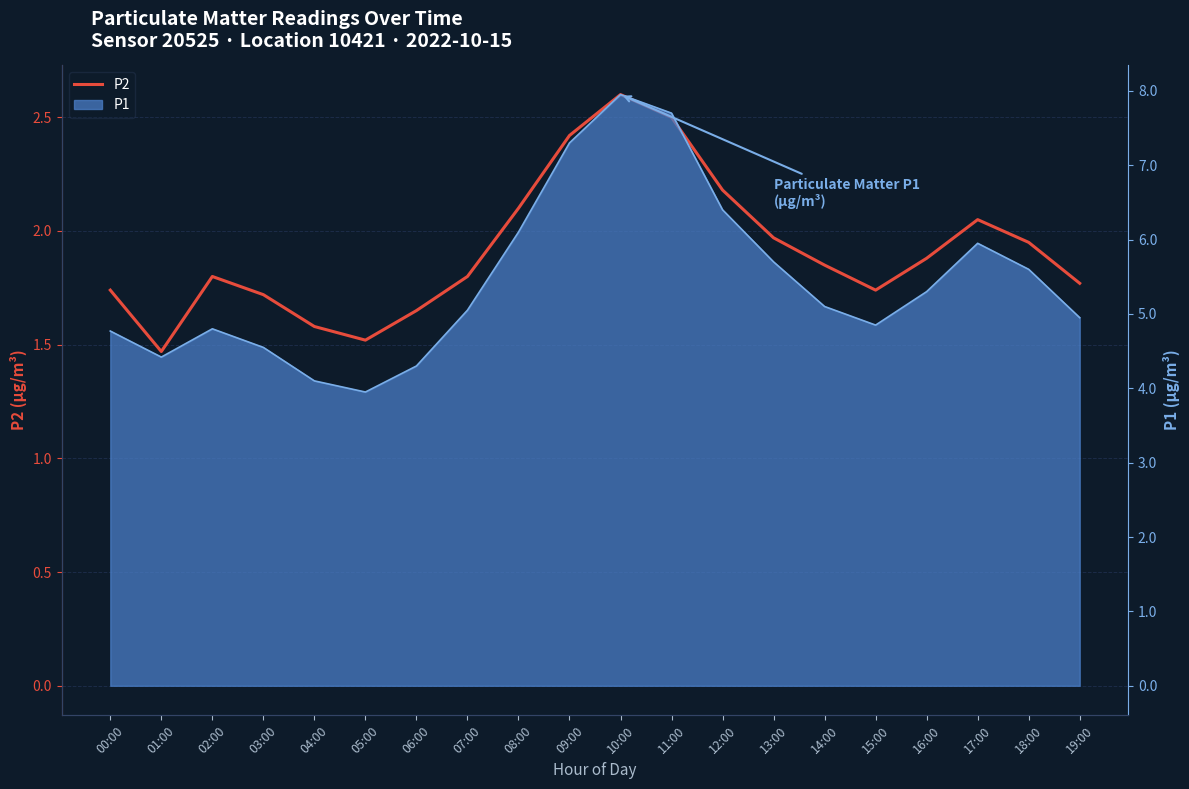

Reading left to right, what are all the values shown in this chart?

00:00=1.7	01:00=1.5	02:00=1.8	03:00=1.7	04:00=1.6	05:00=1.5	06:00=1.6	07:00=1.8	08:00=2.1	09:00=2.4	10:00=2.6	11:00=2.5	12:00=2.2	13:00=2.0	14:00=1.9	15:00=1.7	16:00=1.9	17:00=2.0	18:00=1.9	19:00=1.8